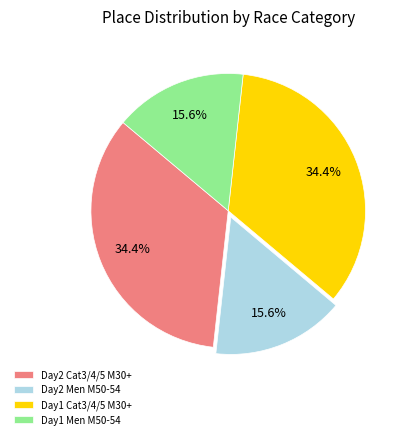

What percentage do Day2 Men M50-54 and Day2 Cat3/4/5 M30+ together represent?

50.0%